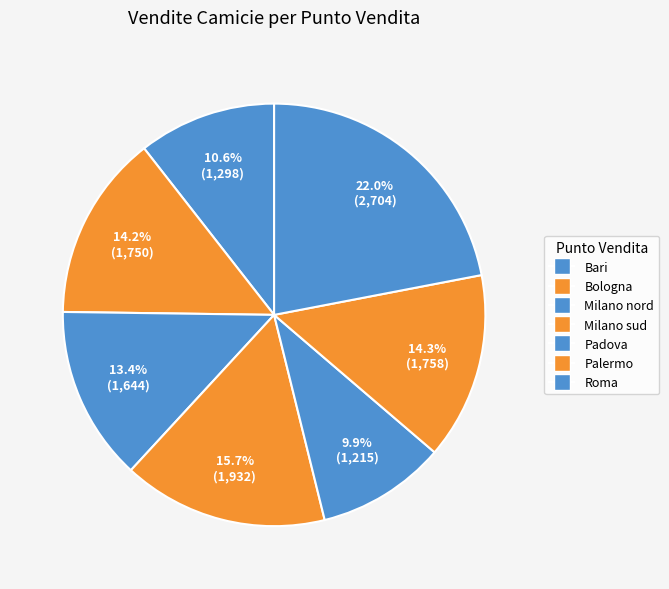

To the nearest percent, what is the average slice percentage?

14%